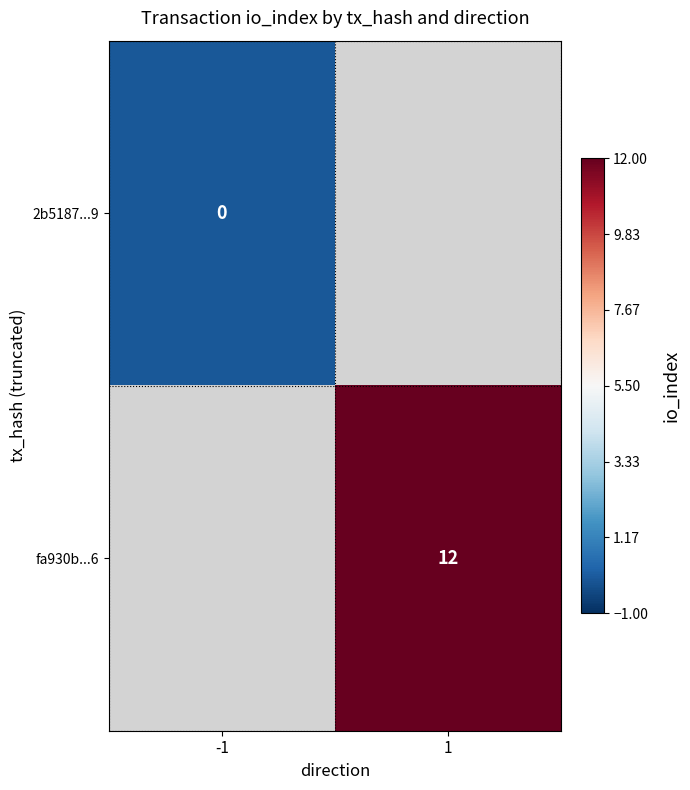

Is the value of fa930b...6 at 1 greater than the value of 2b5187...9 at -1?

Yes